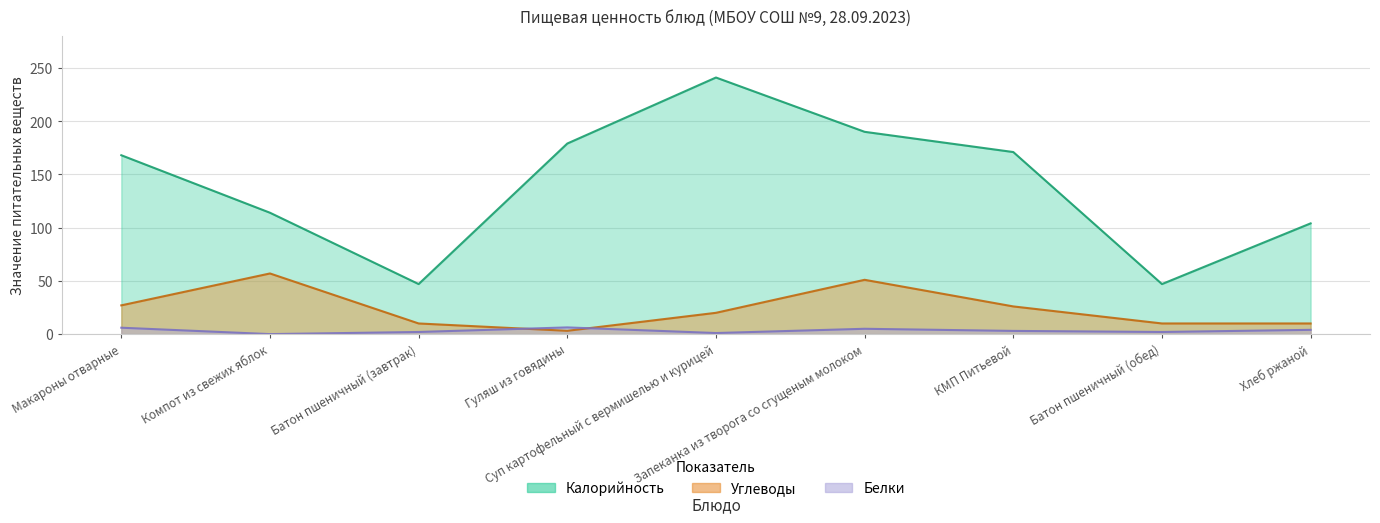

Which series has the widest spread of values?

Калорийность